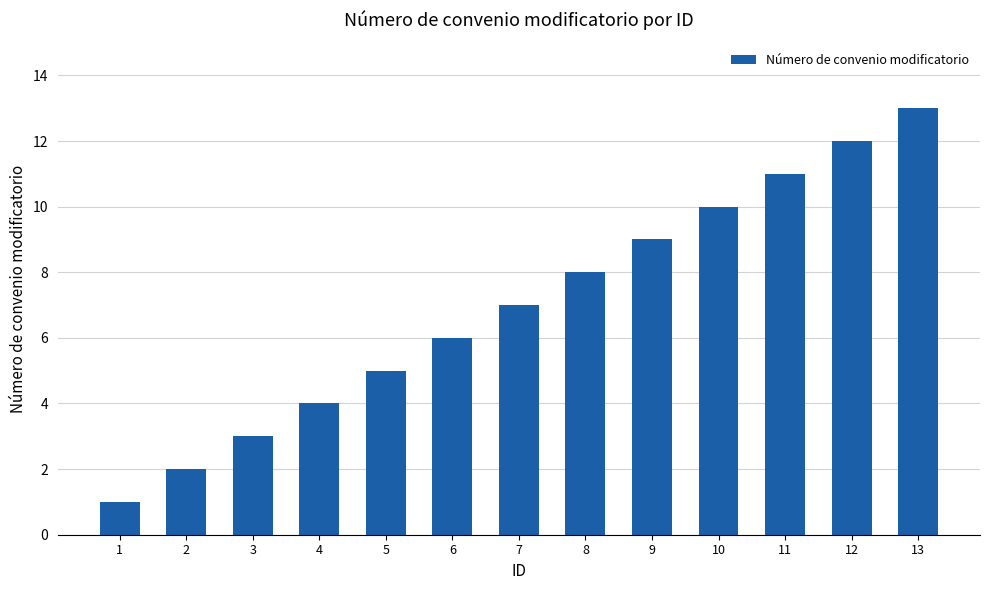

Read the value at 12, to the nearest 10.

10